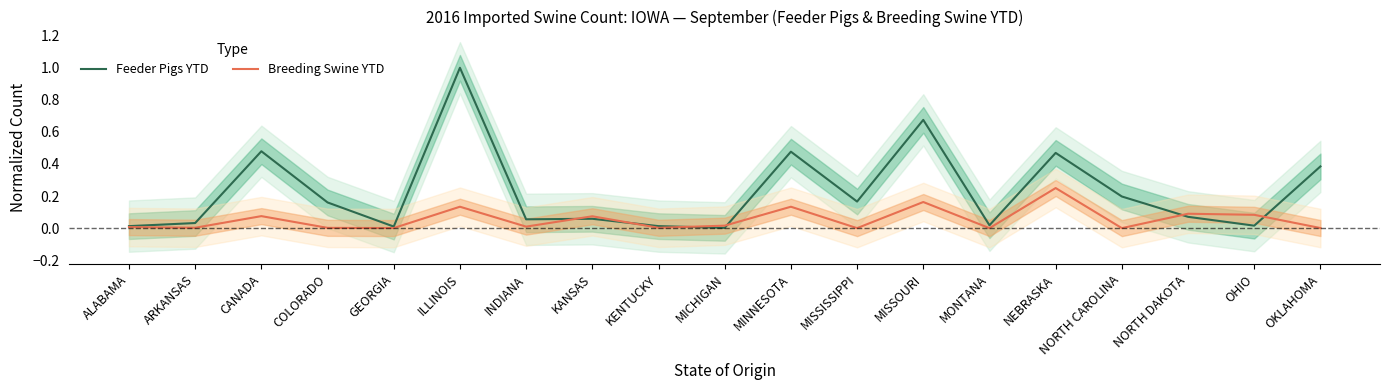

Rank the series by their average value, from lowest to highest.

Breeding Swine YTD, Feeder Pigs YTD